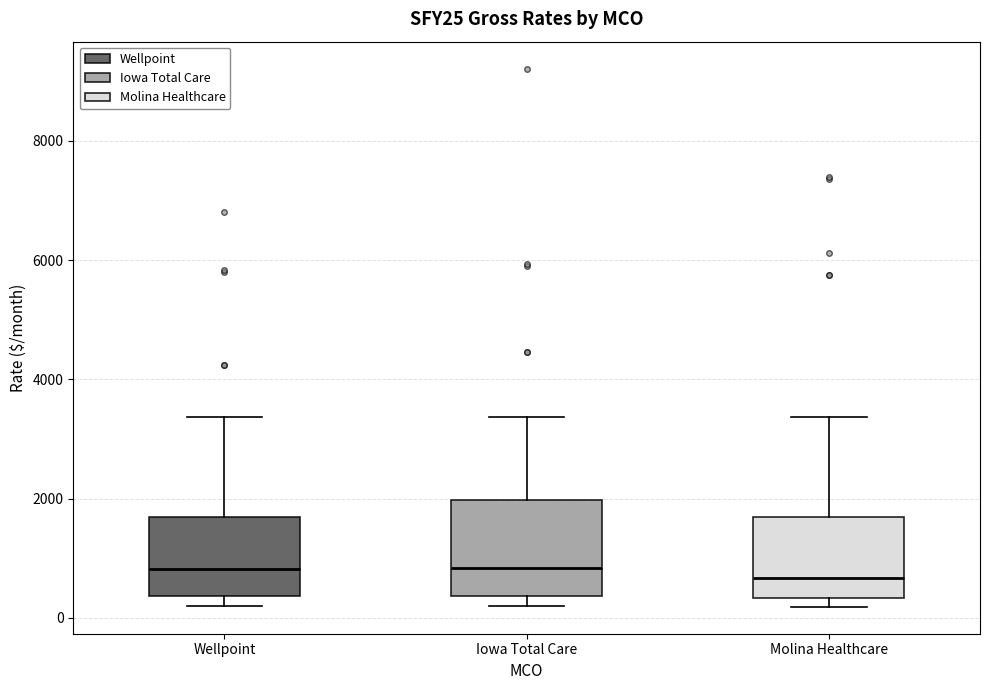

Reading left to right, transcribe this box plot: for each box, give where its median line is, the range the box spans, and where its two whiskers end, as read against the y-axis. The values are not printed on the chart, so give them approximately, as read against the axis.

Wellpoint: median 800, box 400 to 1600, whiskers 200 to 3400
Iowa Total Care: median 800, box 400 to 2000, whiskers 200 to 3400
Molina Healthcare: median 600, box 400 to 1600, whiskers 200 to 3400